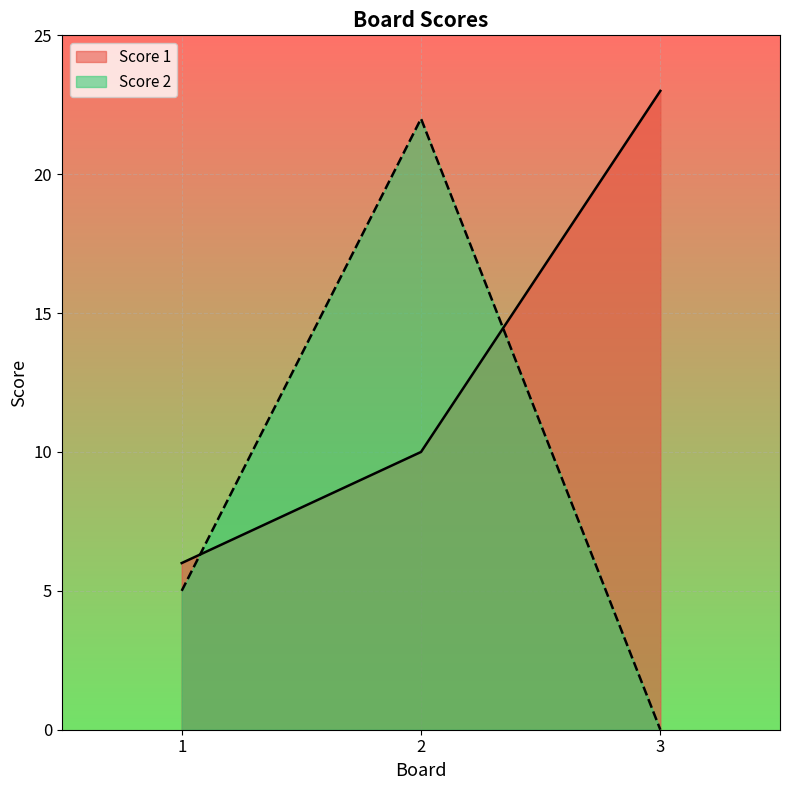

Reading right to left, what are all the values shown in this chart?

Score 1: 23	10	6
Score 2: 0	22	5